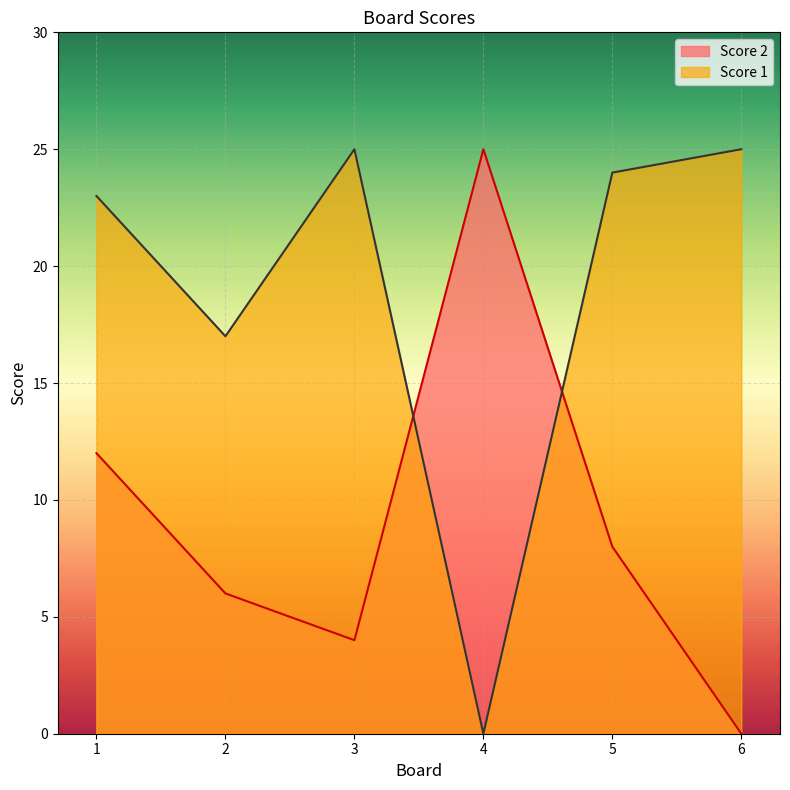

At how many categories does at least one series exceed 2?

6